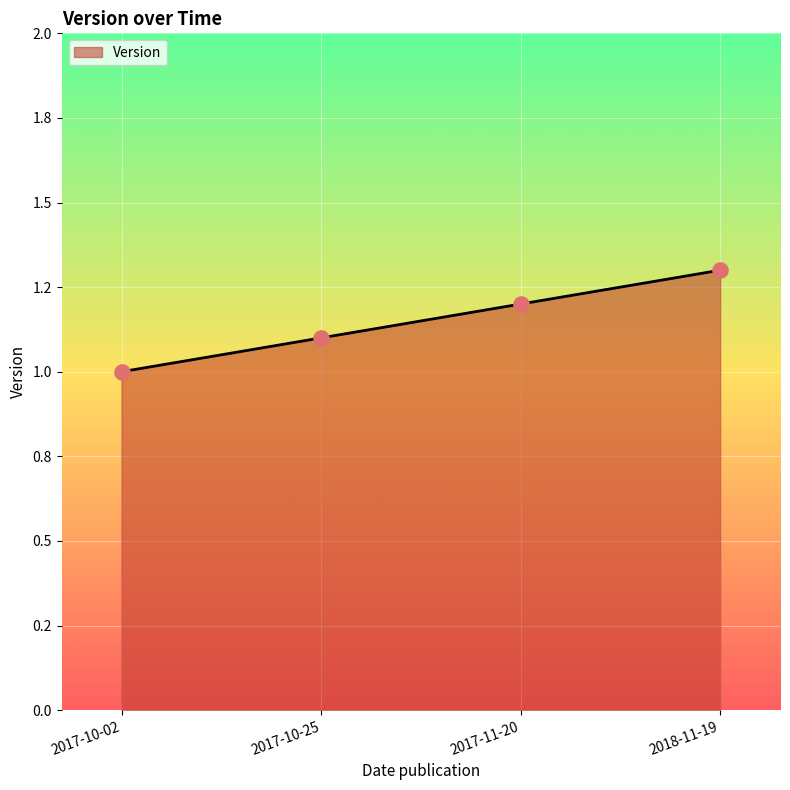

Is this an area chart (filled region under the line)?

Yes